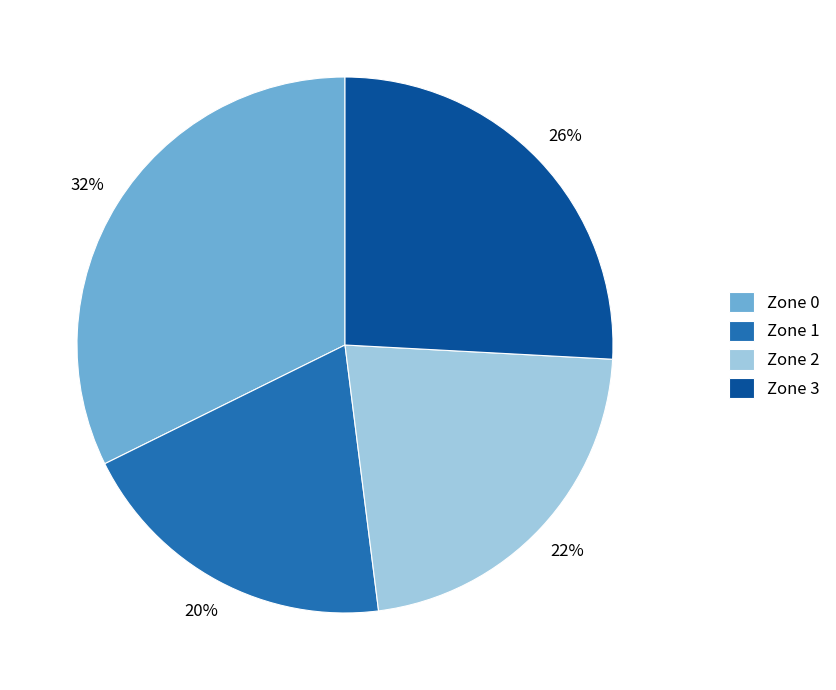

Between Zone 0 and Zone 1, which is larger?

Zone 0